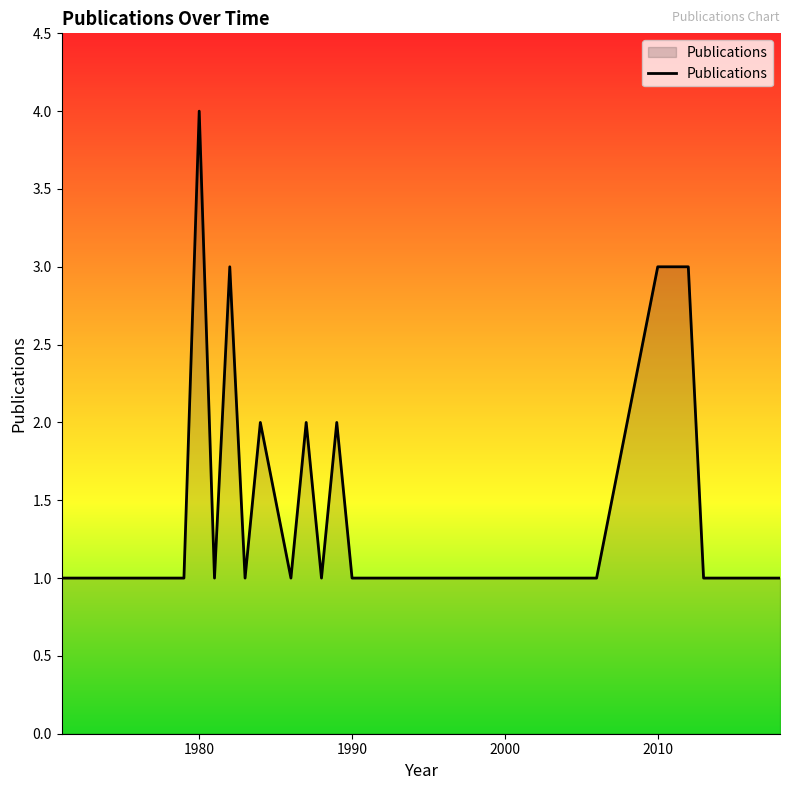

What is the maximum value shown in the chart?

4